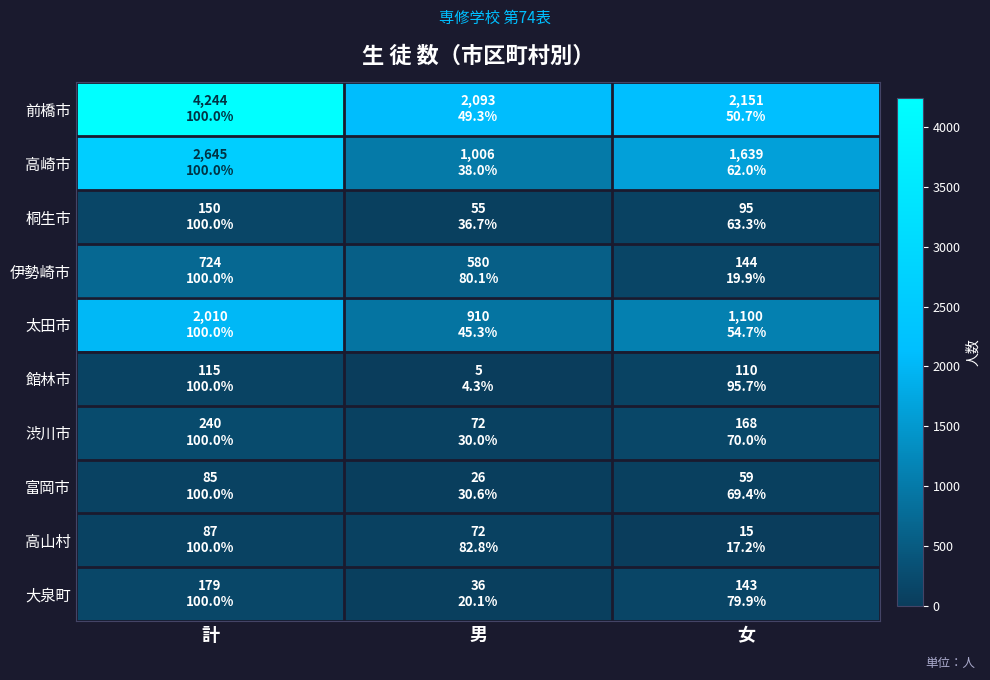

What is the minimum value shown in the chart?

5